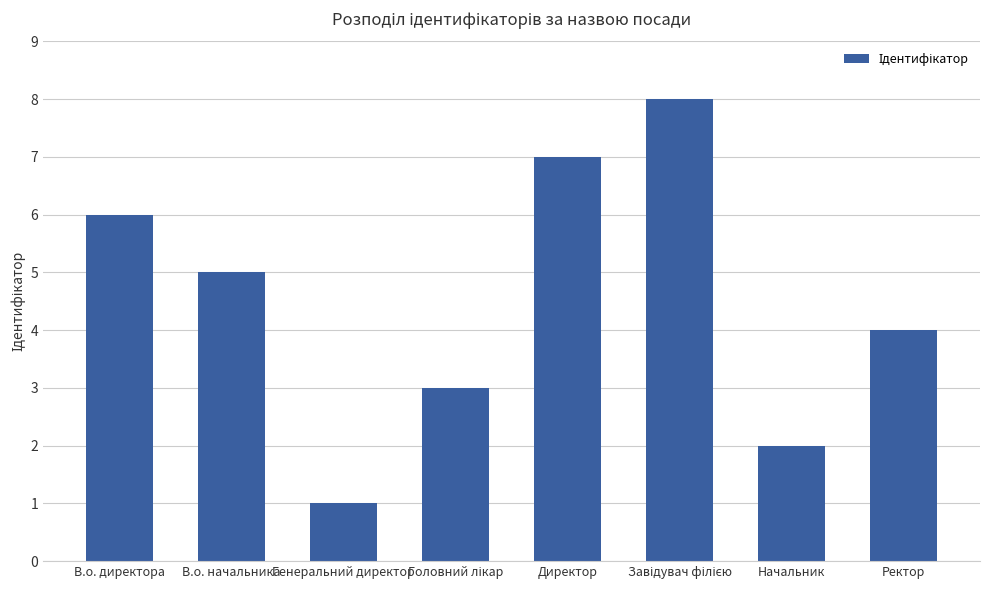

The value at В.о. начальника is 2. True or false?

False